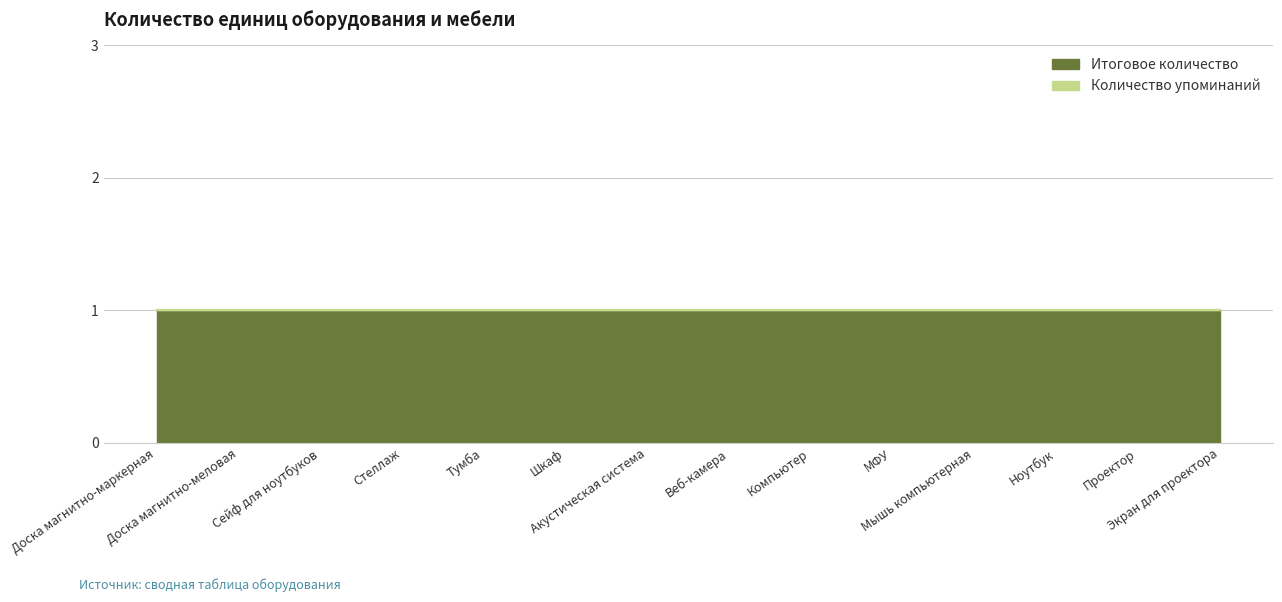

True or false: Количество упоминаний and Итоговое количество cross at least once.

False